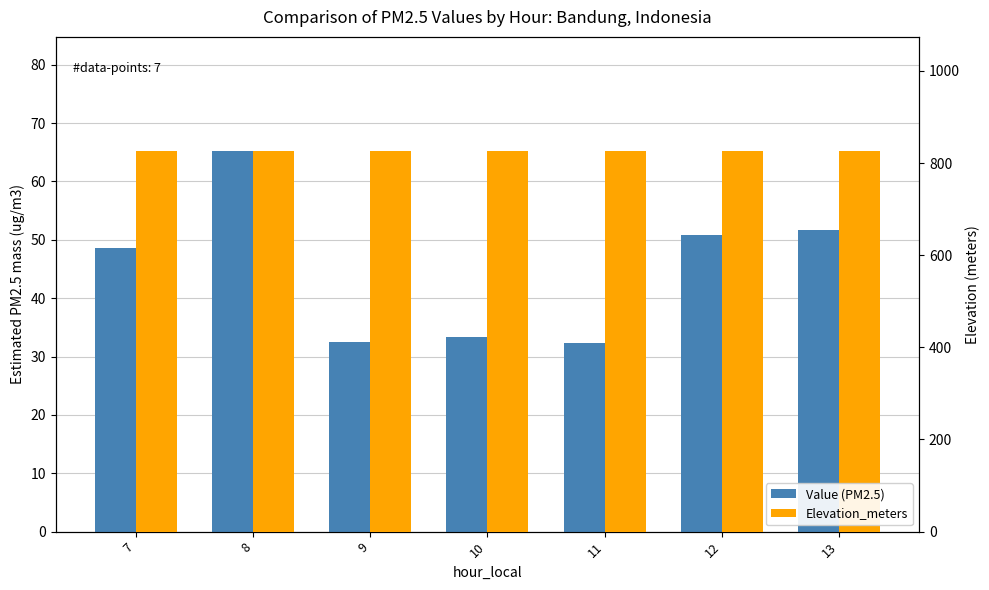

What is the highest value of the Value (PM2.5) series?

65.2